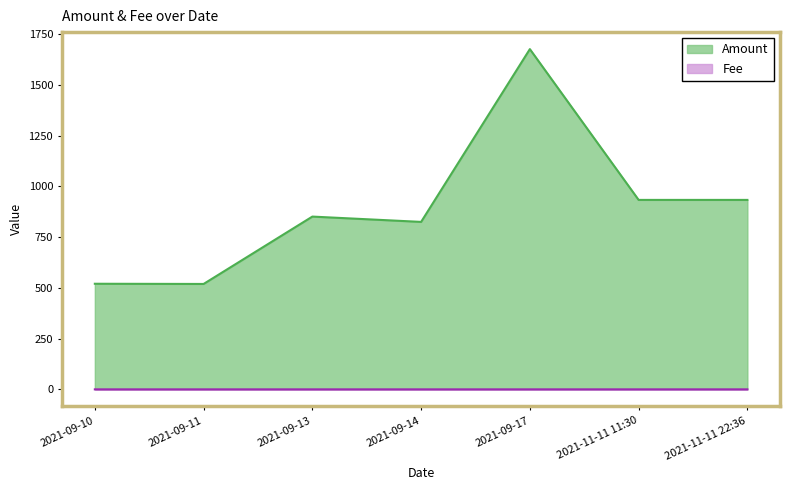

What are all the series names shown in the legend?

Amount, Fee